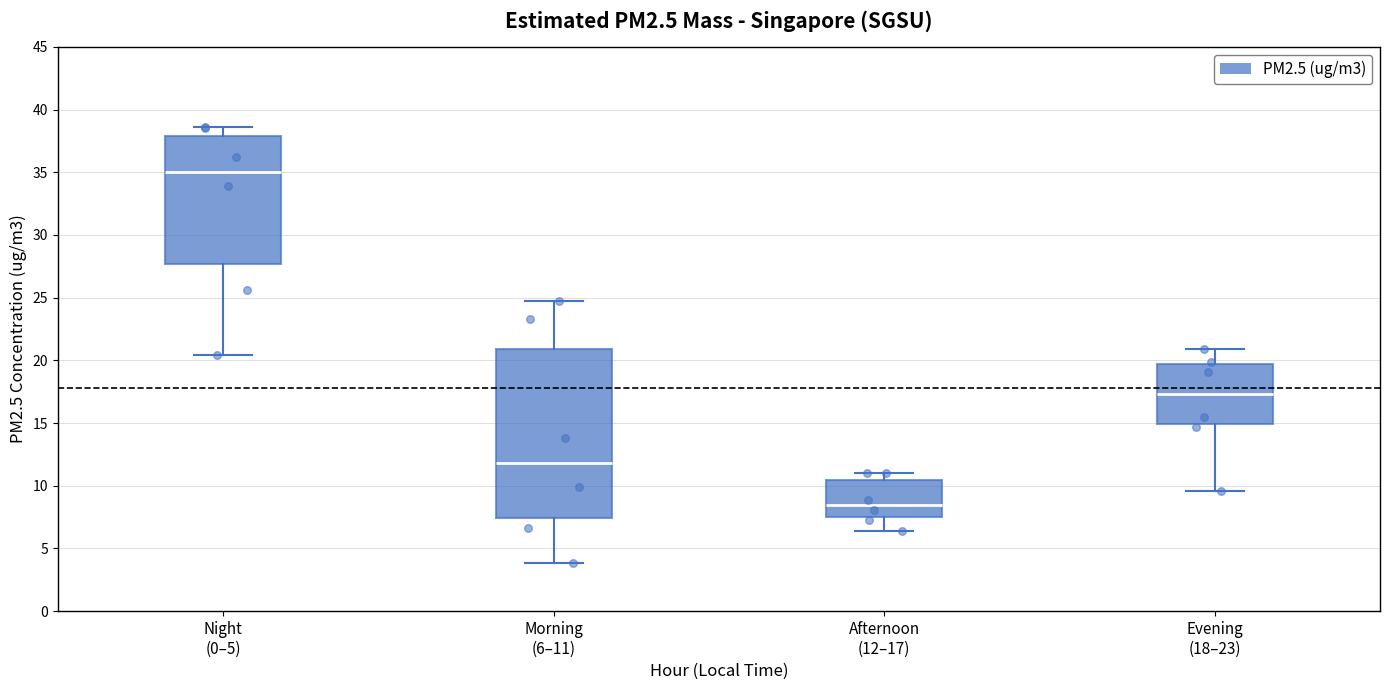

Which box has the highest median line?

Night (0–5)